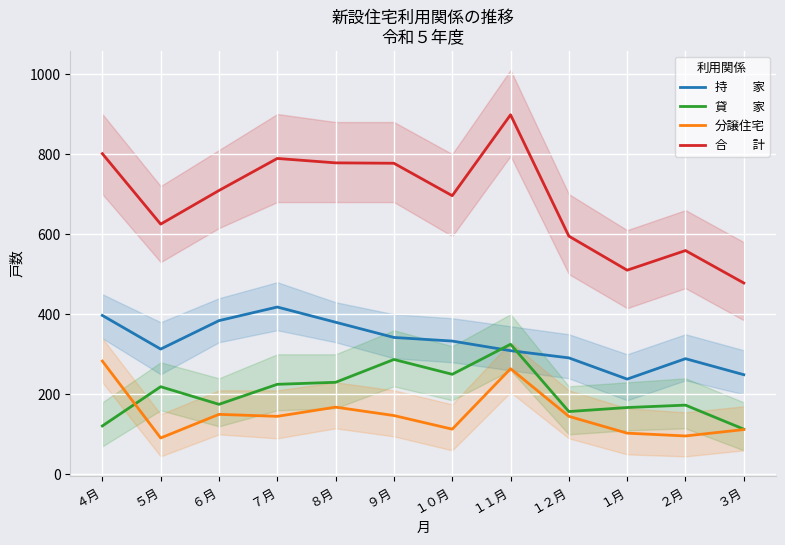

What is the label of the 3rd point from the right?

１月